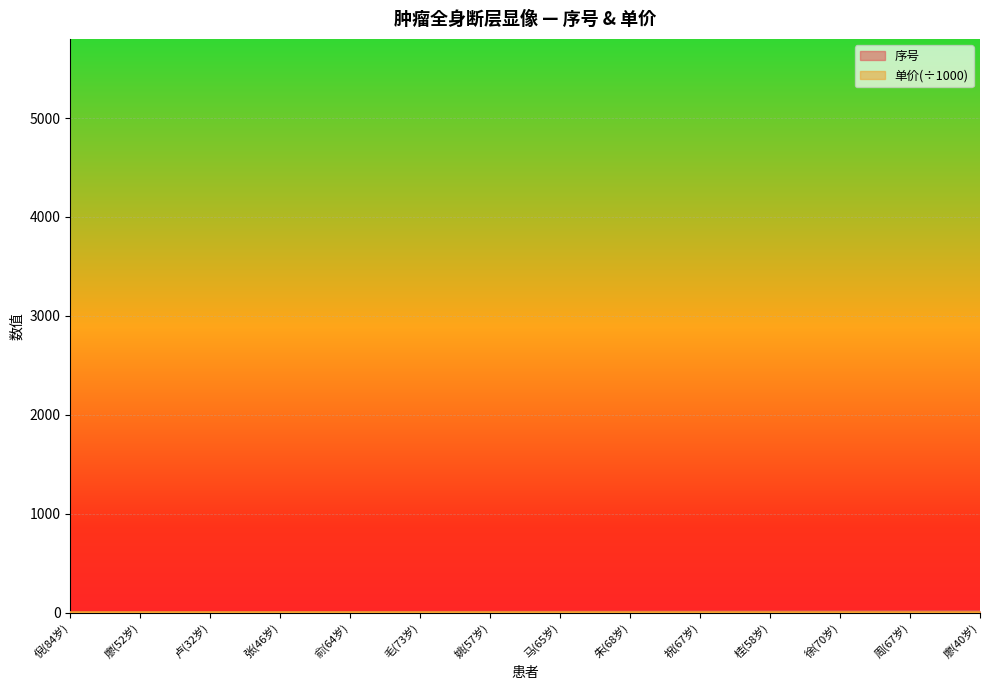

Reading left to right, what are all the values shown in this chart?

倪(84岁)=1	廖(52岁)=2	卢(32岁)=3	张(46岁)=4	俞(64岁)=5	毛(73岁)=6	姚(57岁)=7	马(65岁)=8	朱(68岁)=9	祝(67岁)=10	桂(58岁)=11	徐(70岁)=12	周(67岁)=13	廖(40岁)=14